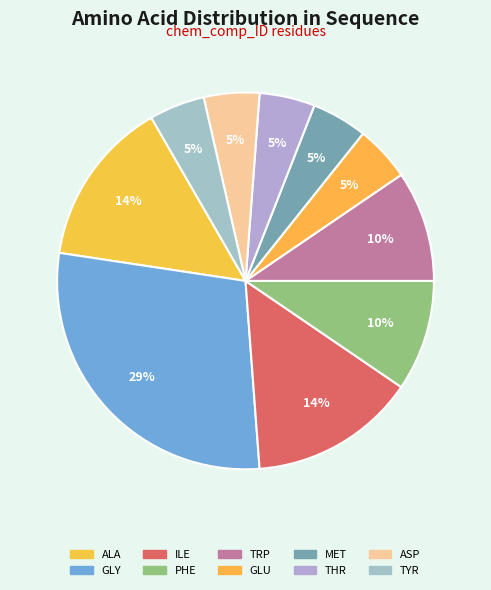

Count the number of slices in the pie.

10